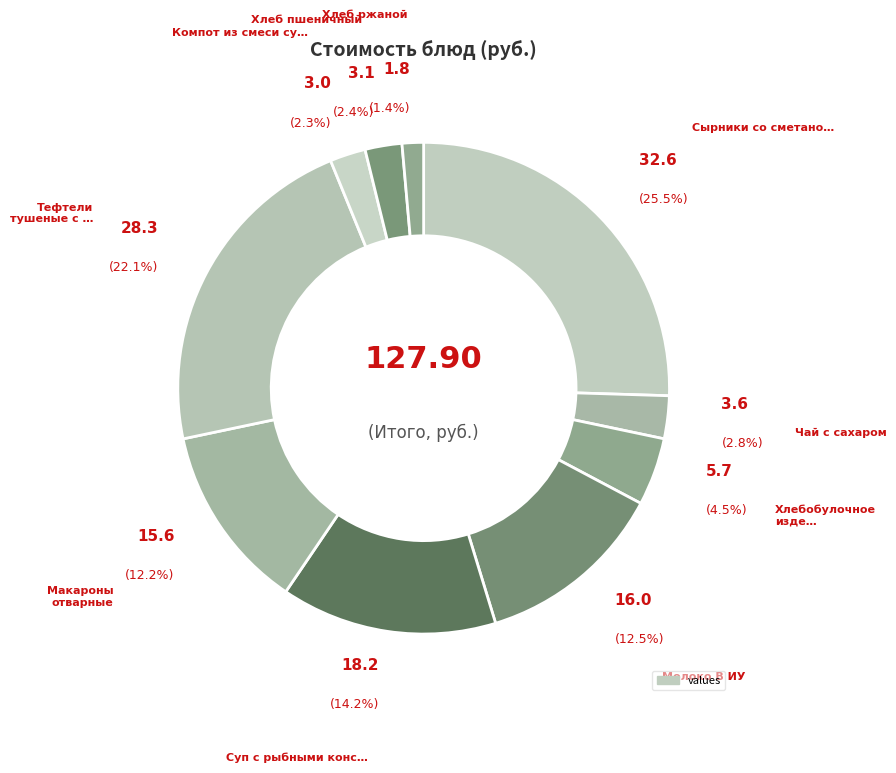

How many slices are in this pie chart?

10